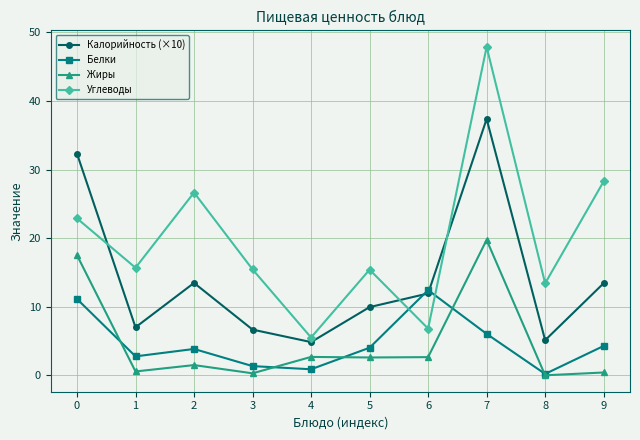

Rank the series by their maximum value, from lowest to highest.

Белки, Жиры, Калорийность (×10), Углеводы